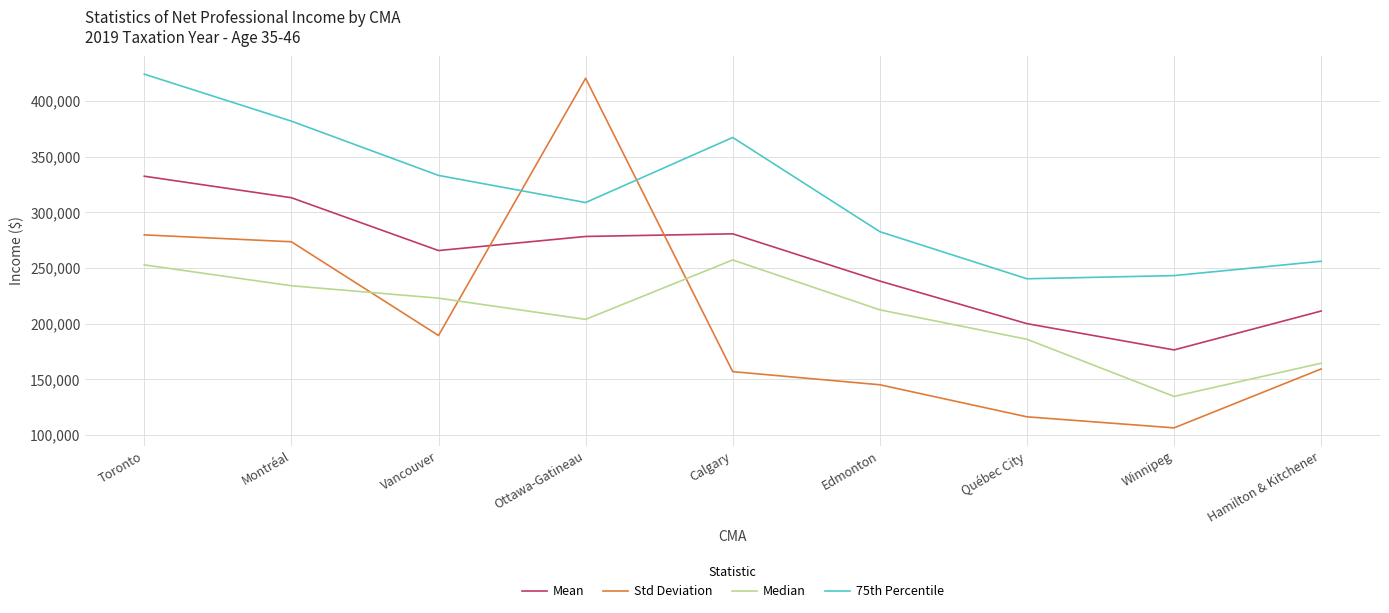

At which category does 75th Percentile reach its first local valley?

Ottawa-Gatineau